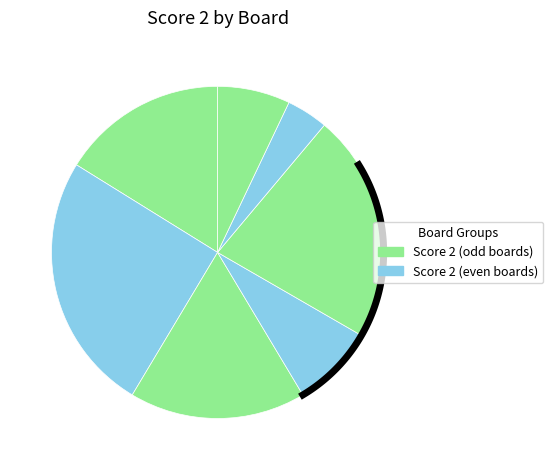

To the nearest percent, what portion does 2 represent?

25%